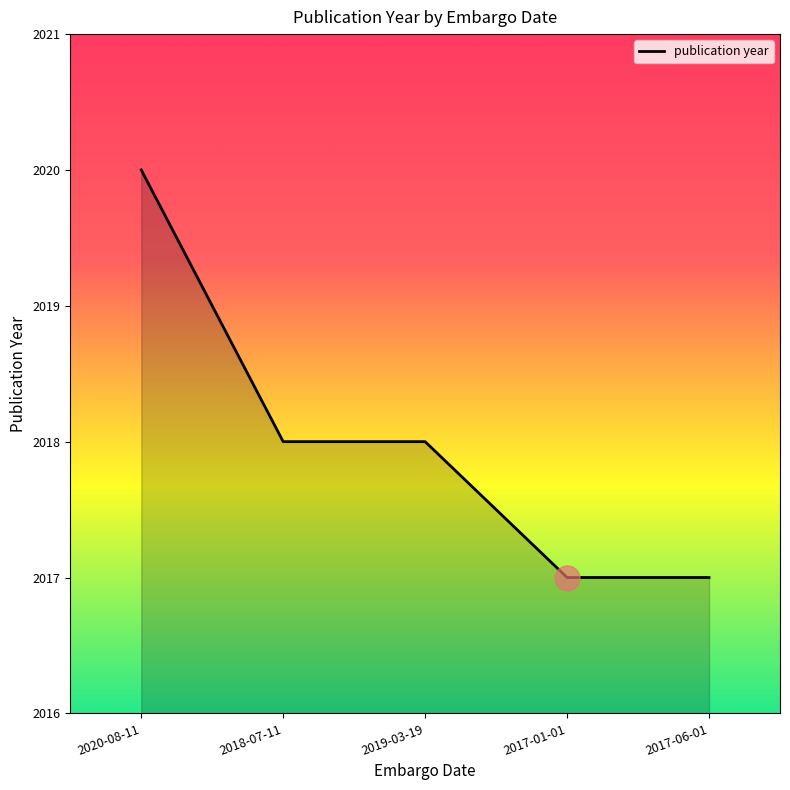

How many values are between 2017 and 2018?

4